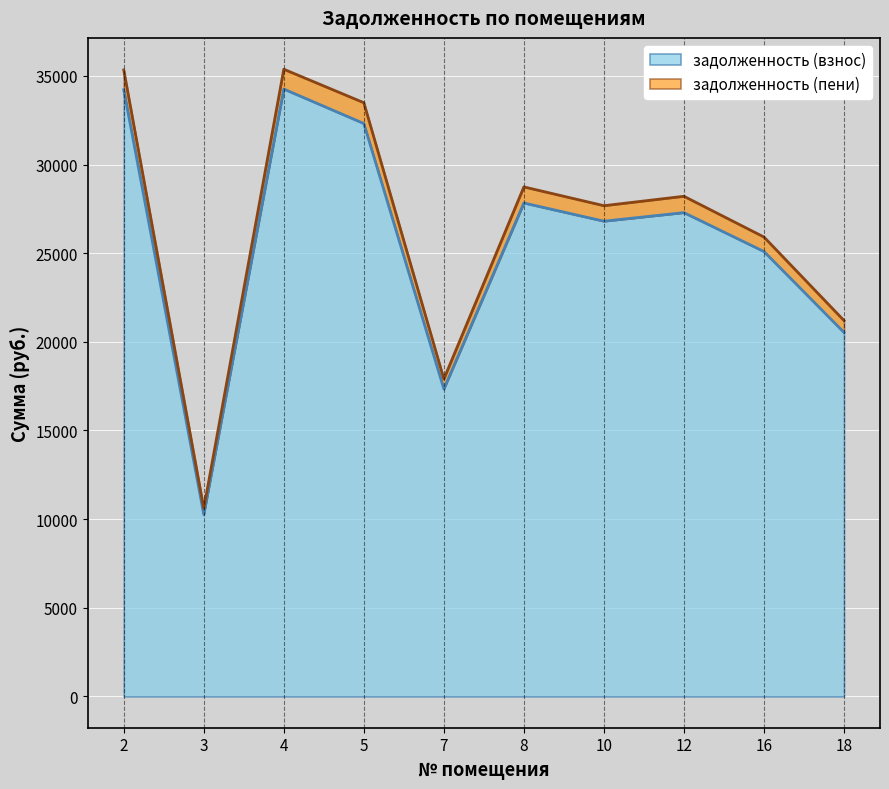

In задолженность (взнос), how many points are higher than both neighbors (excluding endpoints)?

3